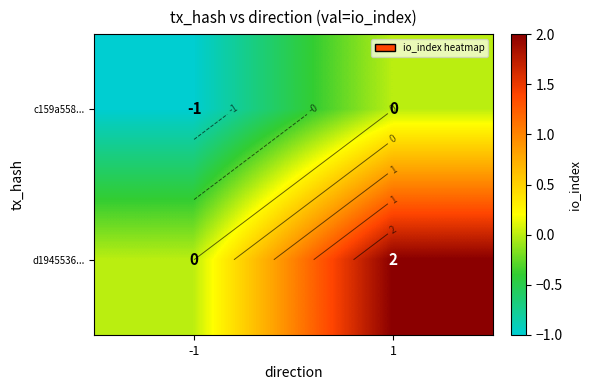

Which series changed the most between -1 and 1?

d1945536...